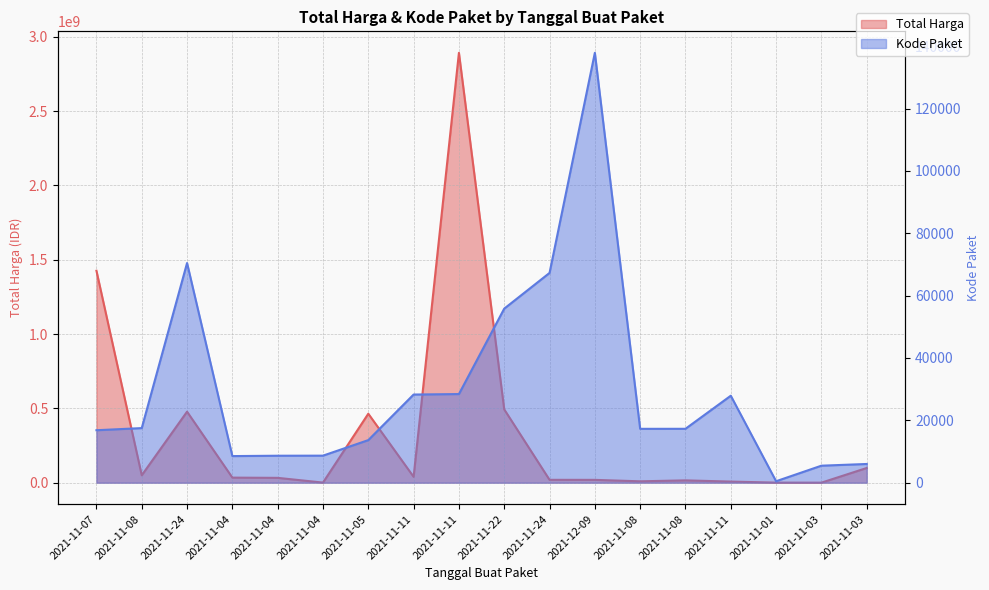

At which category is the sum across all series the highest?

2021-11-11